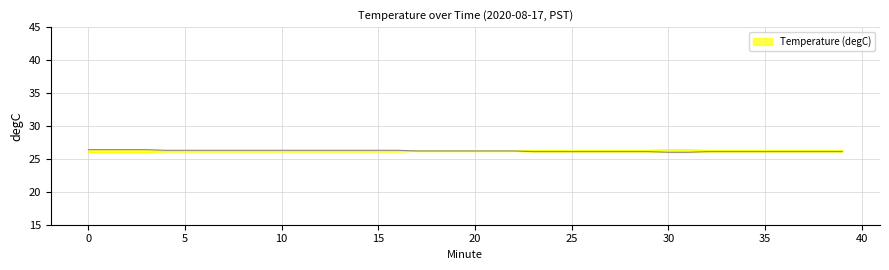

List the labels in order of value, smallest first.

0, 1, 2, 3, 4, 5, 6, 7, 8, 9, 10, 11, 12, 13, 14, 15, 16, 17, 18, 19, 20, 21, 22, 23, 24, 25, 26, 27, 28, 29, 32, 33, 34, 35, 36, 37, 38, 39, 30, 31